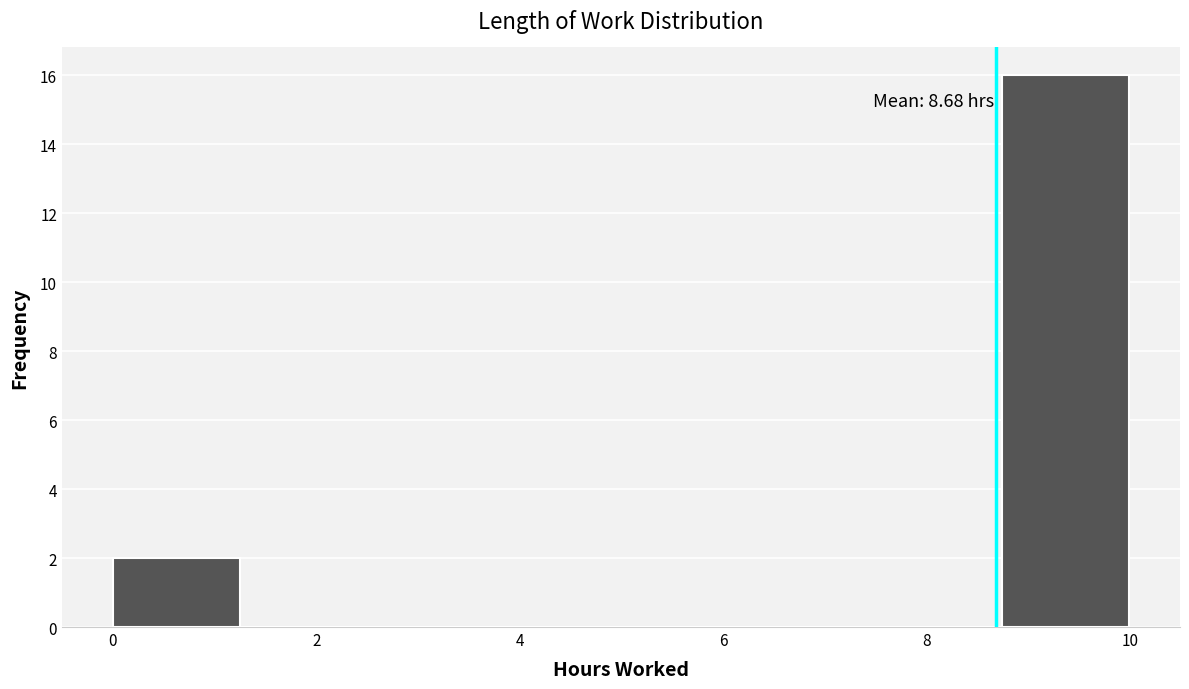

Over which range of the x-axis is the bar tallest?

8.8 to 10.0